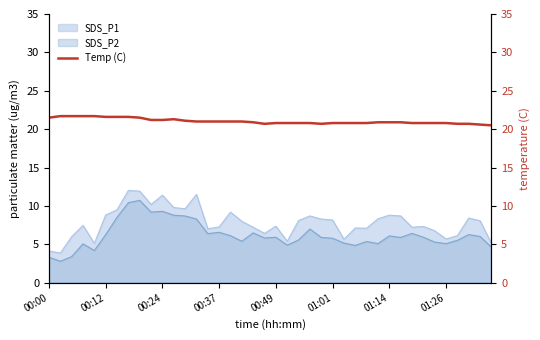

Which category has the highest value across all series?

00:12